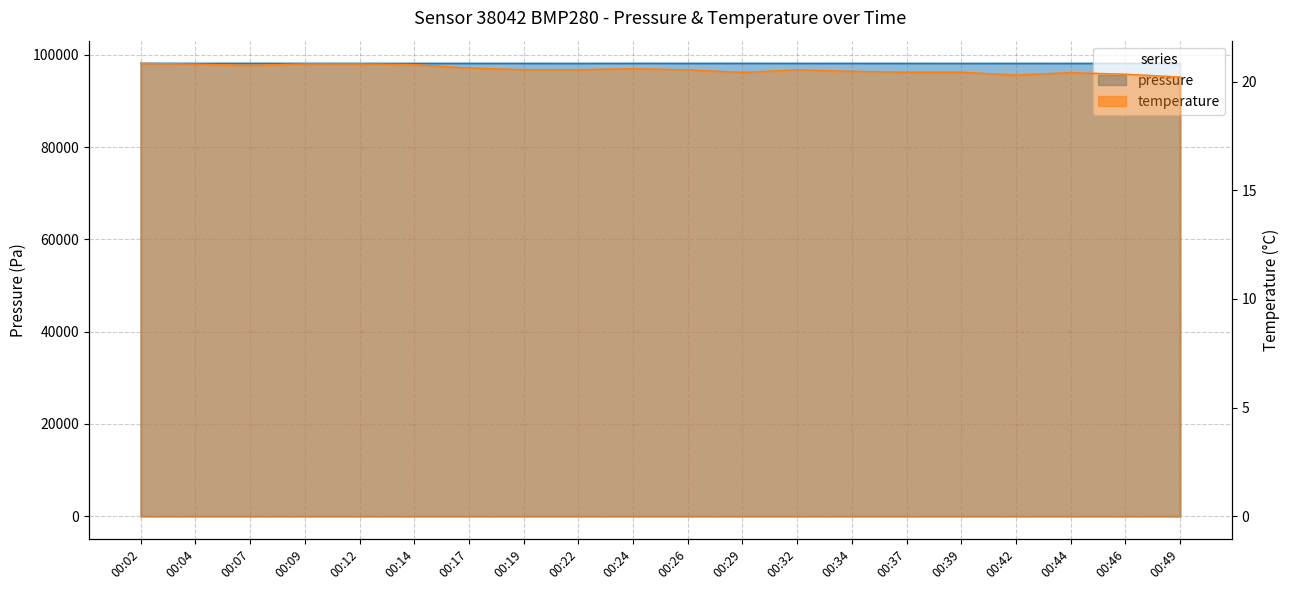

At how many categories does at least one series exceed 93860?

20